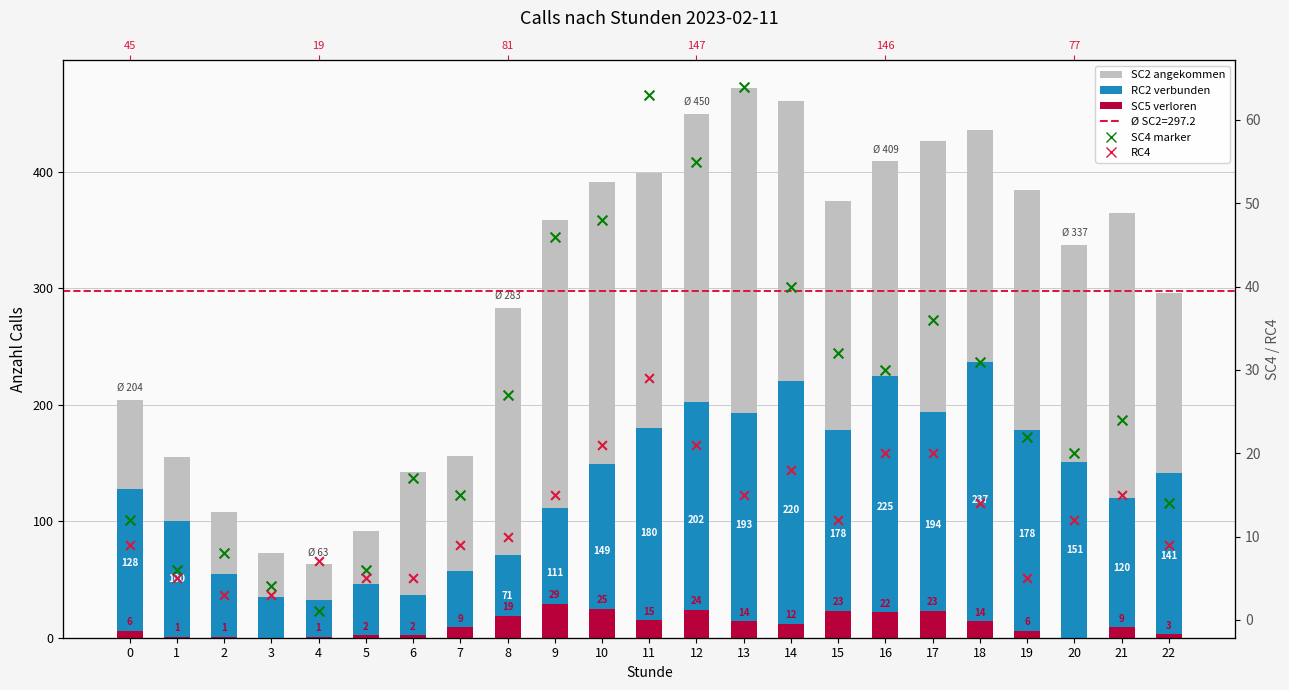

Which series has the largest Y range (max minus min)?

SC2 (angekommen)